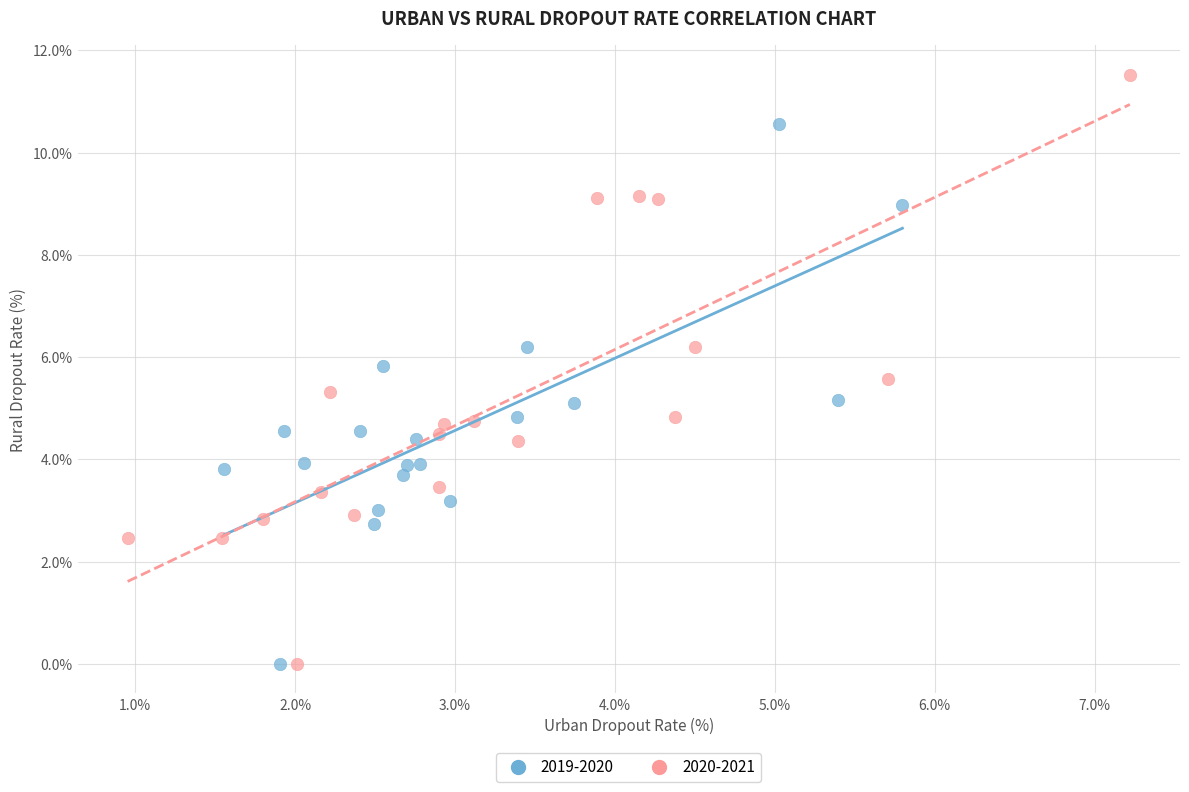

Which series contains the highest Y value?

2020-2021